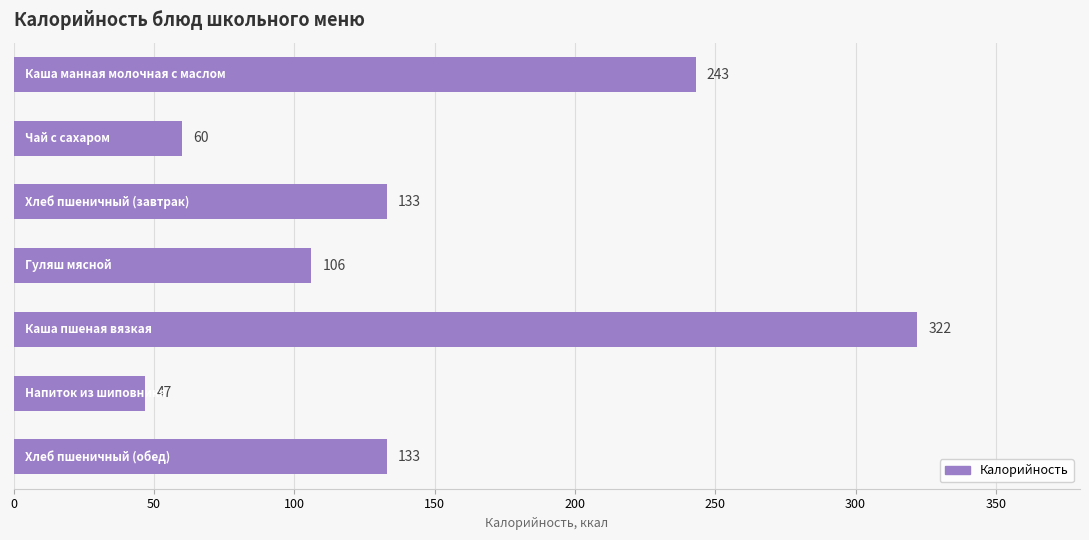

How many data points does each series have?

7